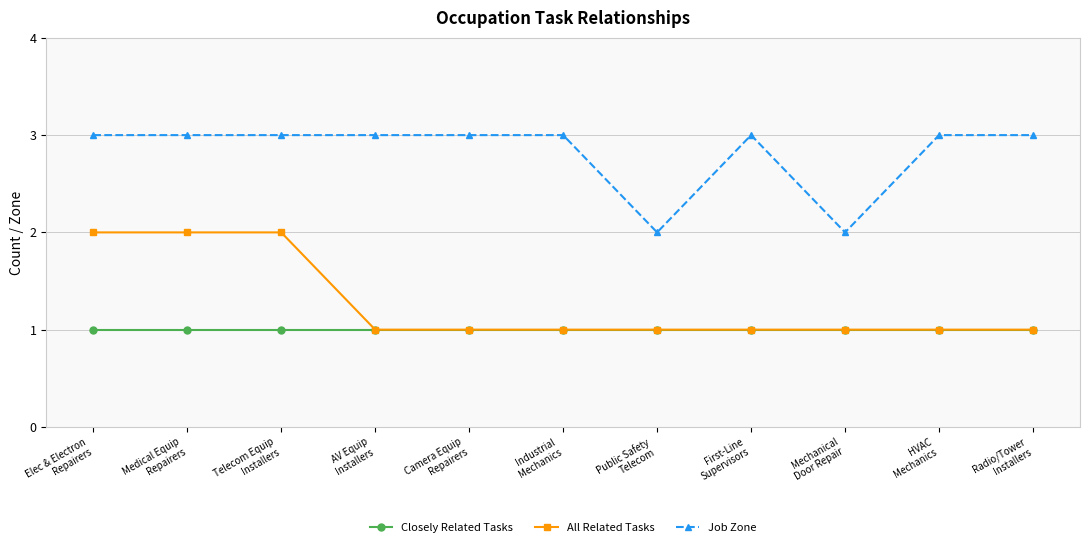

Which series has the largest total across all categories?

Job Zone